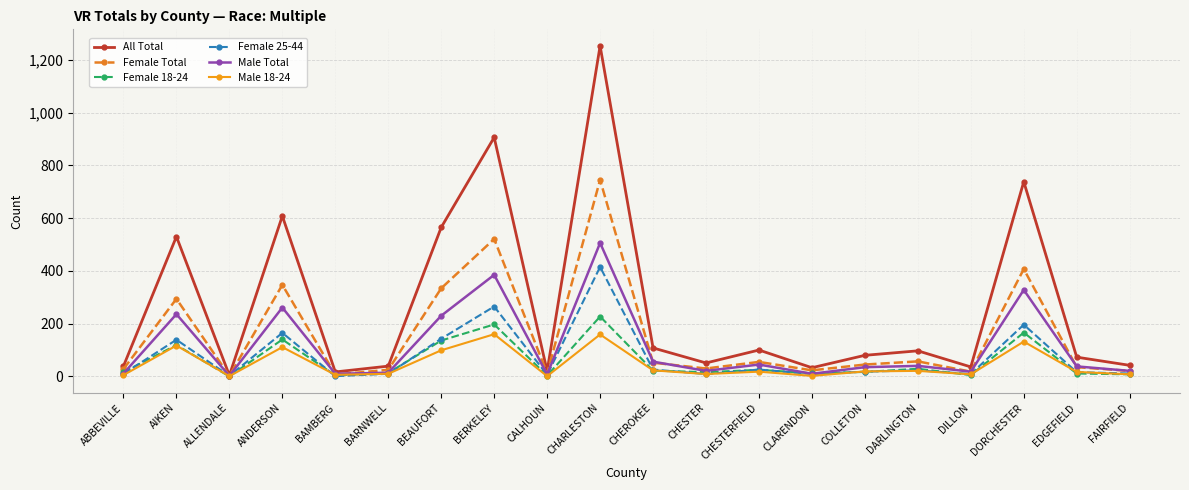

Where does the Female Total series first go above 45?

AIKEN